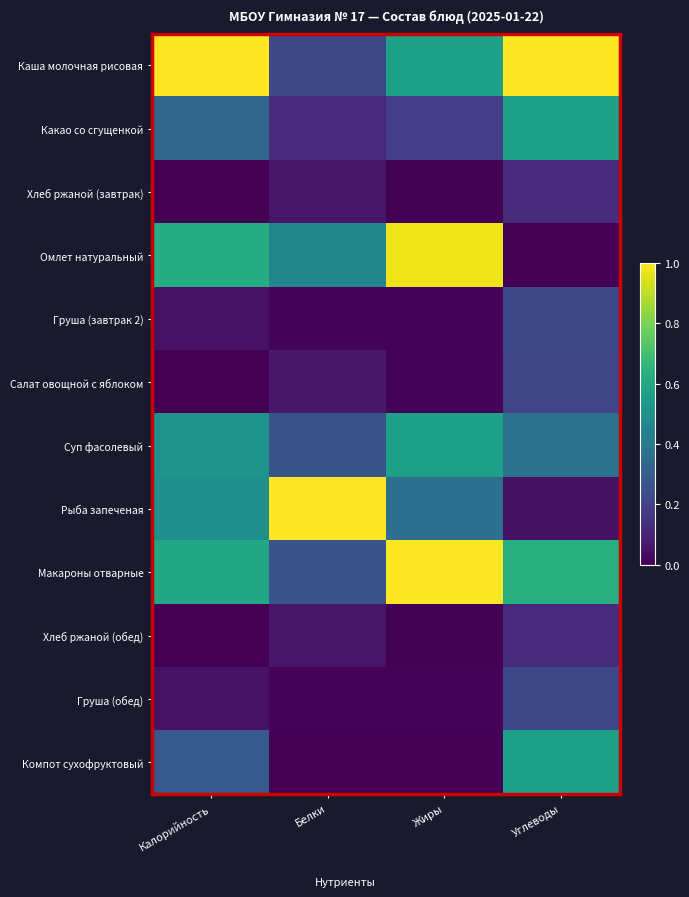

At how many categories does at least one series exceed 0?

4